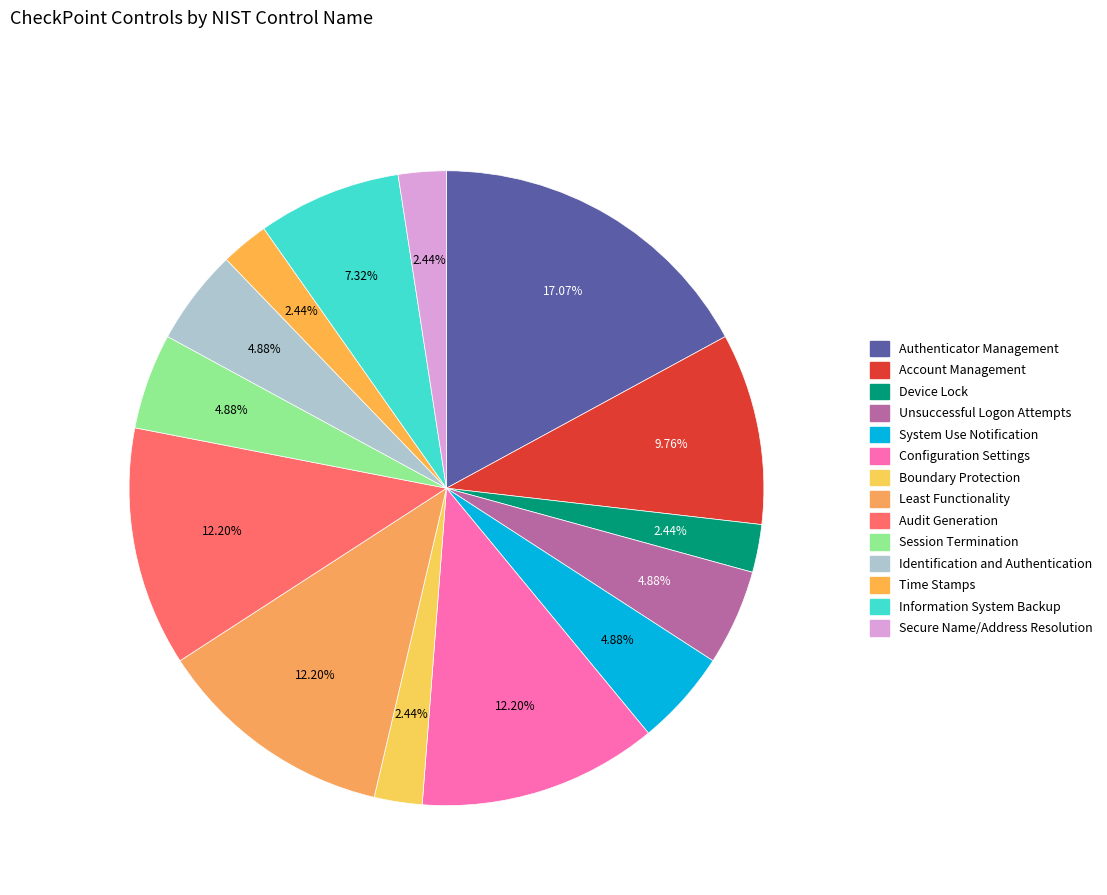

To the nearest percent, what is the average slice percentage?

7%